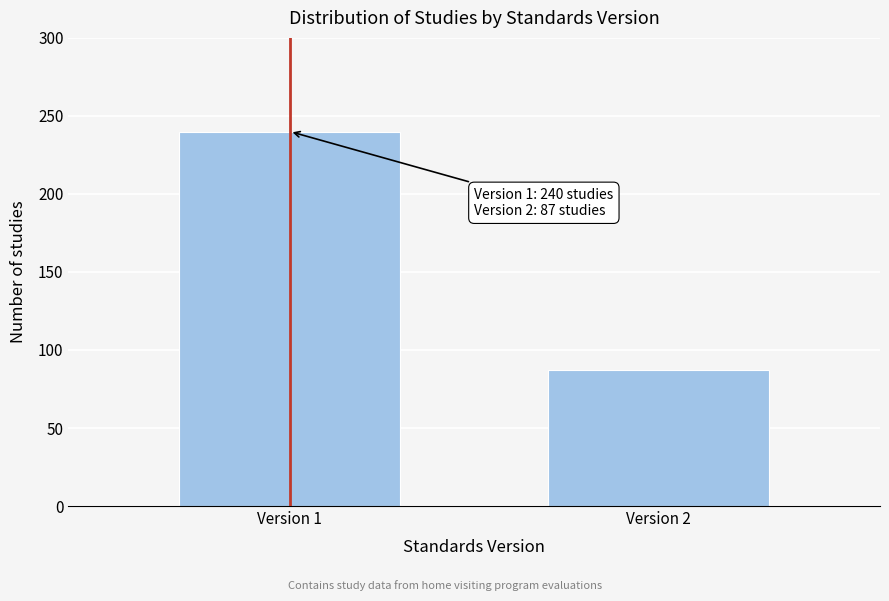

Reading left to right, transcribe all the data shown in this chart.

Version 1=240	Version 2=87